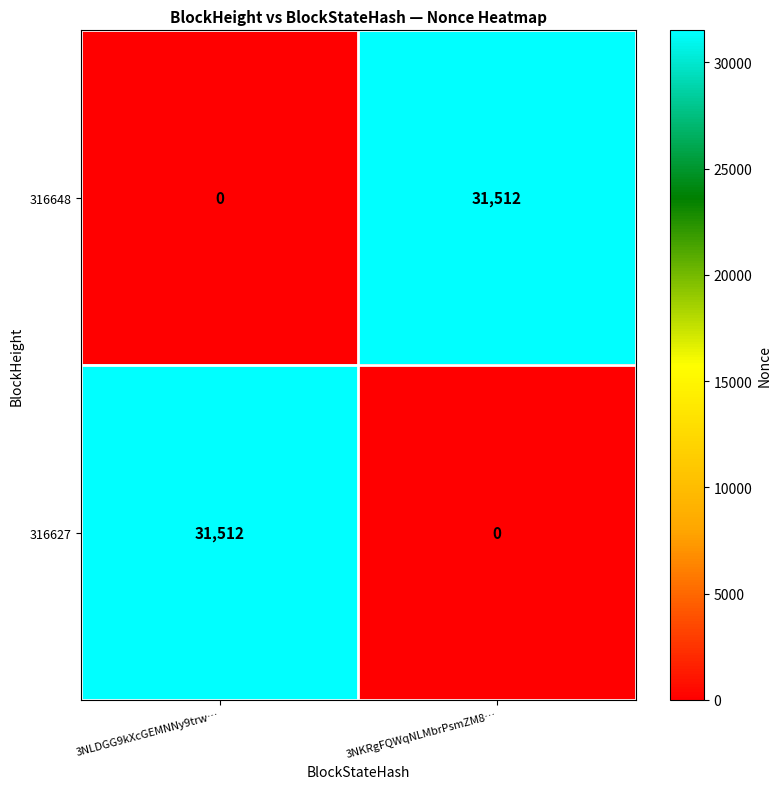

Is it true that 316648 equals 31512 at 3NKRgFQWqNLMbrPsmZM8…?

True